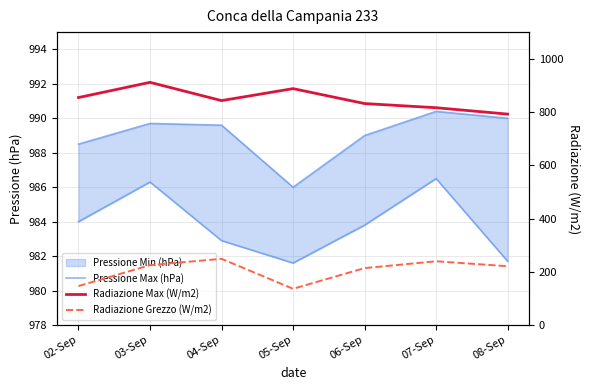

True or false: Radiazione Grezzo (W/m2) has a value of 146.4 at 02-Sep.

True